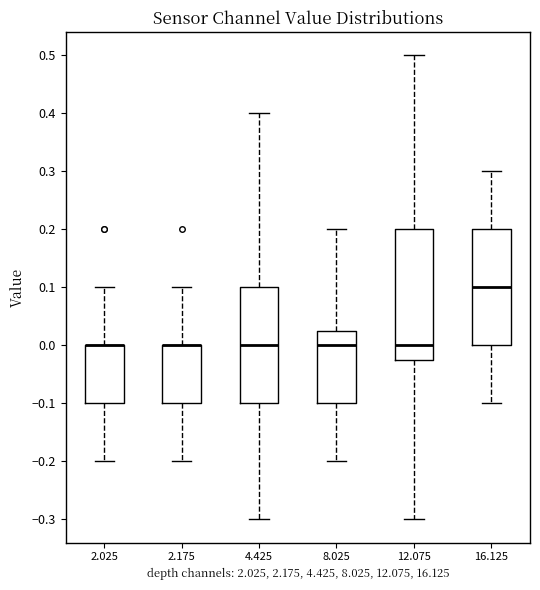

Which box is the tallest, from its lower edge to its upper edge?

12.075